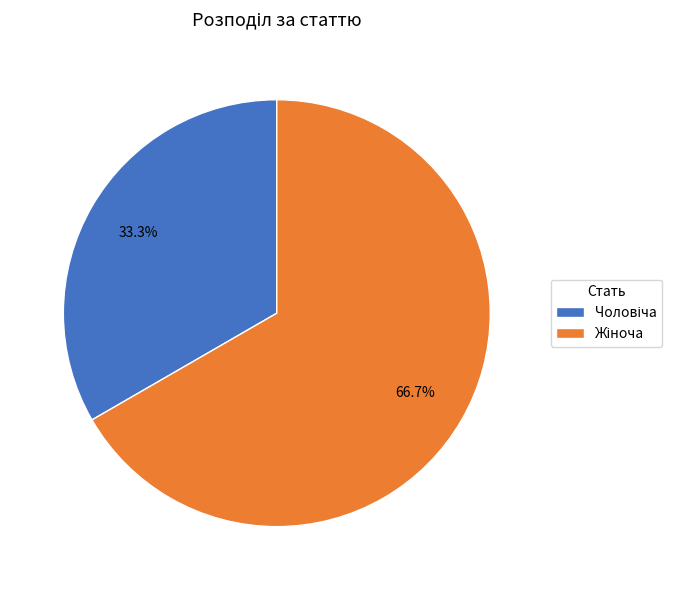

Does any single category account for the majority?

Yes